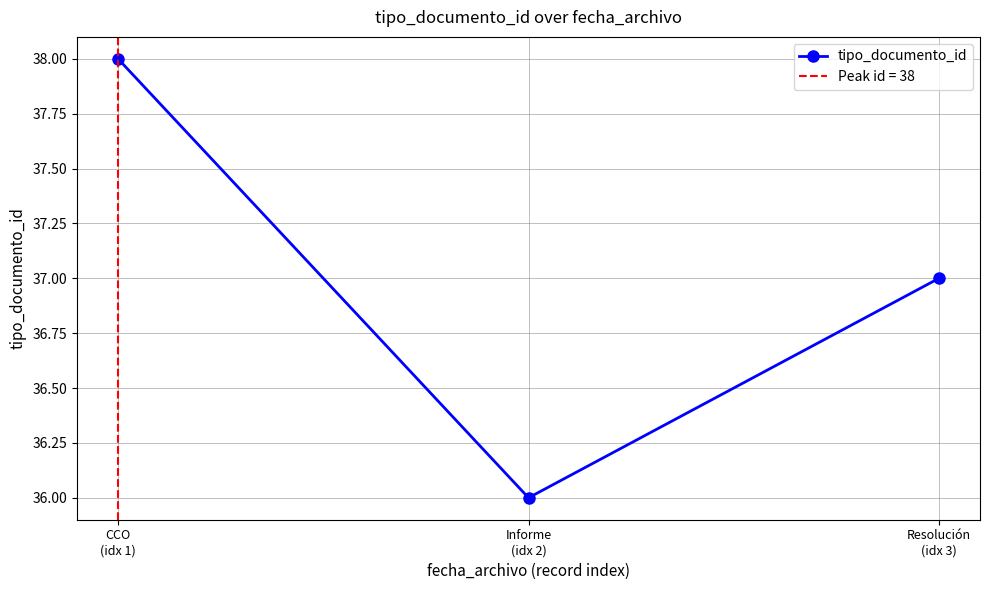

Reading left to right, list all the values displayed in this chart.

38	36	37